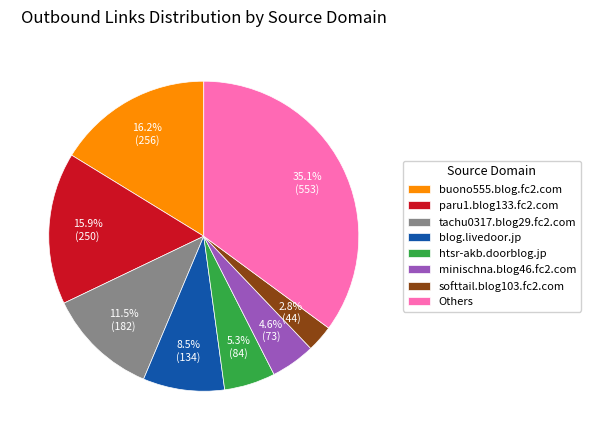

Is there any slice that represents more than half of the pie?

No